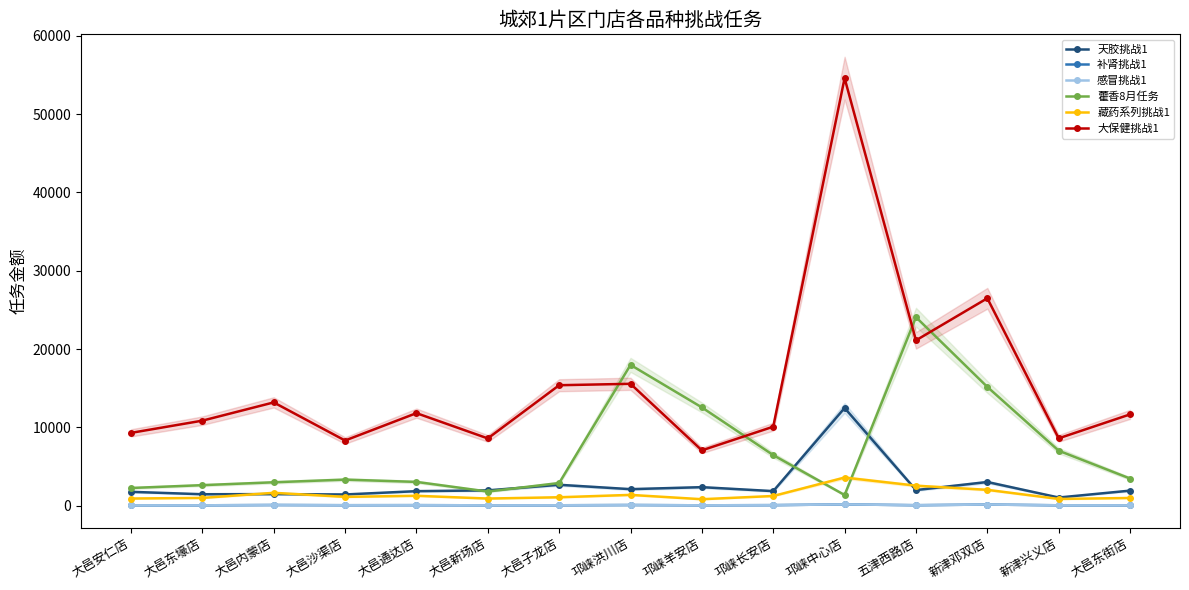

Which label corresponds to the smallest value in the chart?

大邑新场店